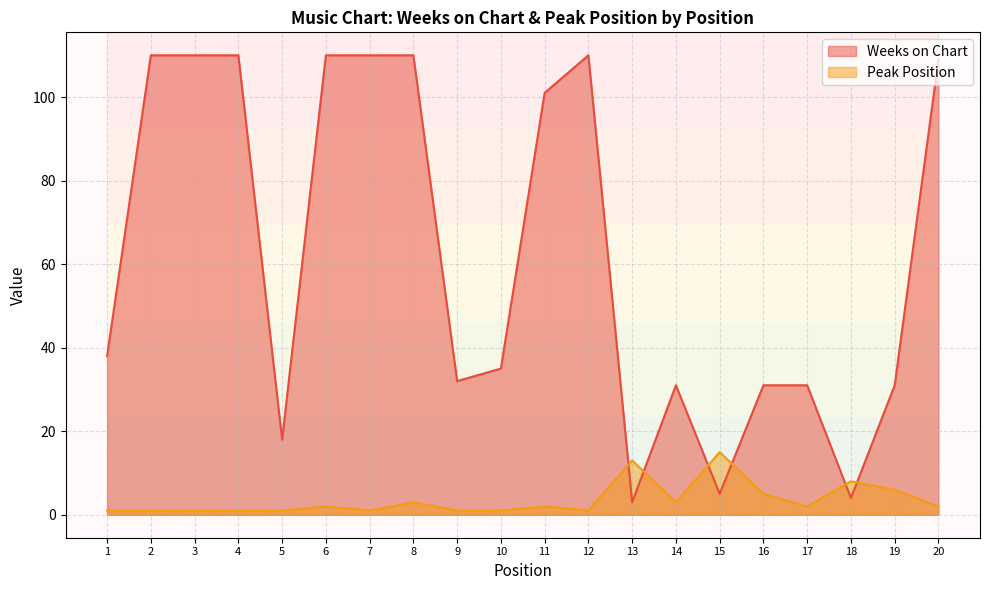

How many lines are shown in the chart?

2